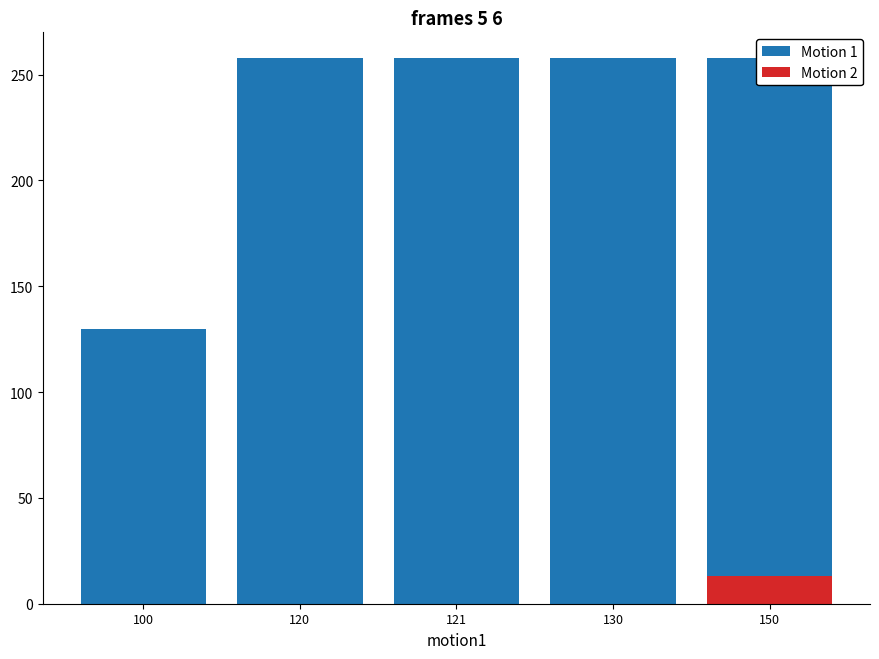

Which has a higher value, 120 or 150?

120